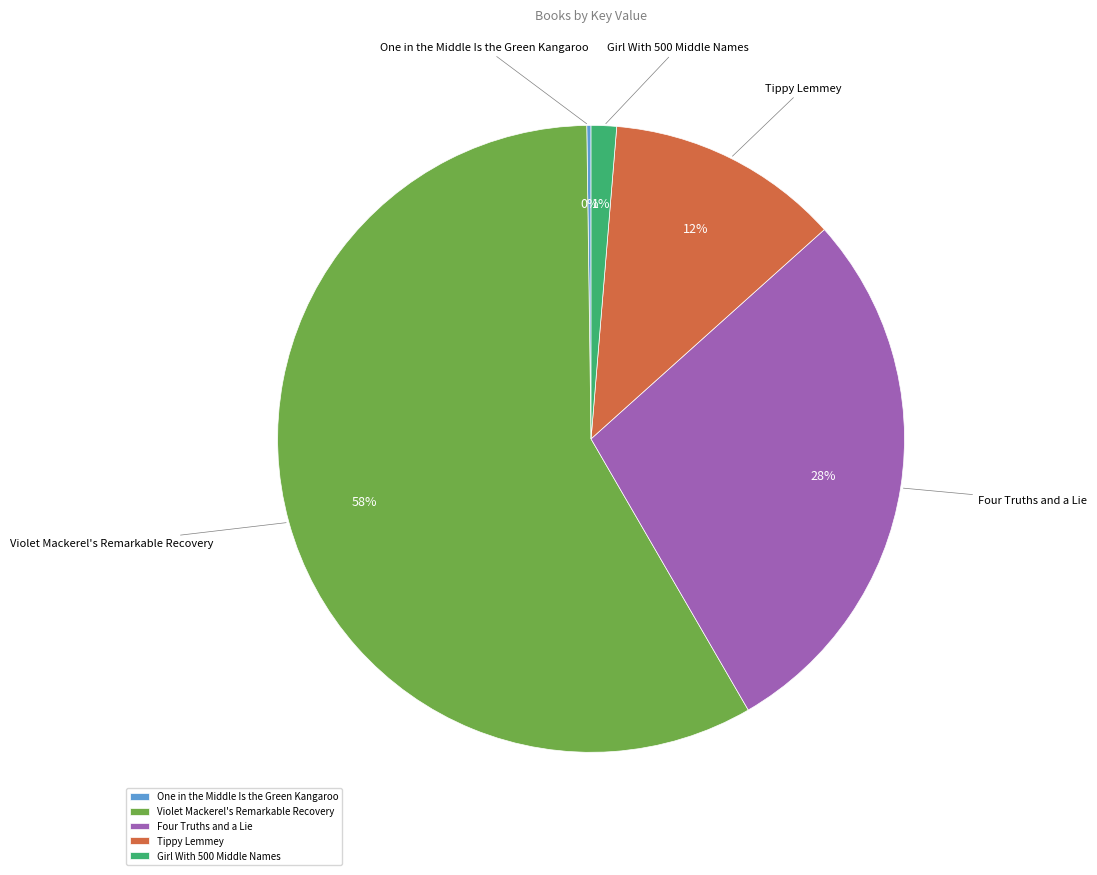

What is the ratio of the value at Tippy Lemmey to the value at Four Truths and a Lie?

0.4